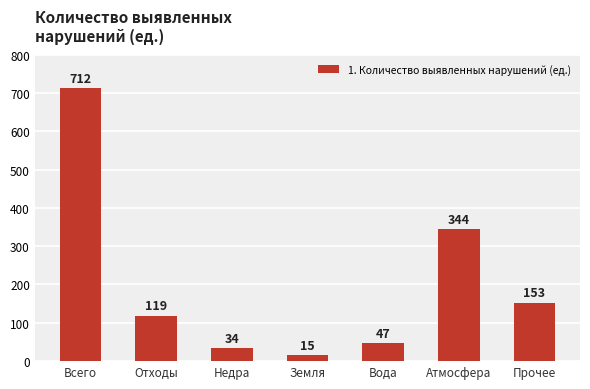

Reading left to right, extract all data points from this chart.

712	119	34	15	47	344	153